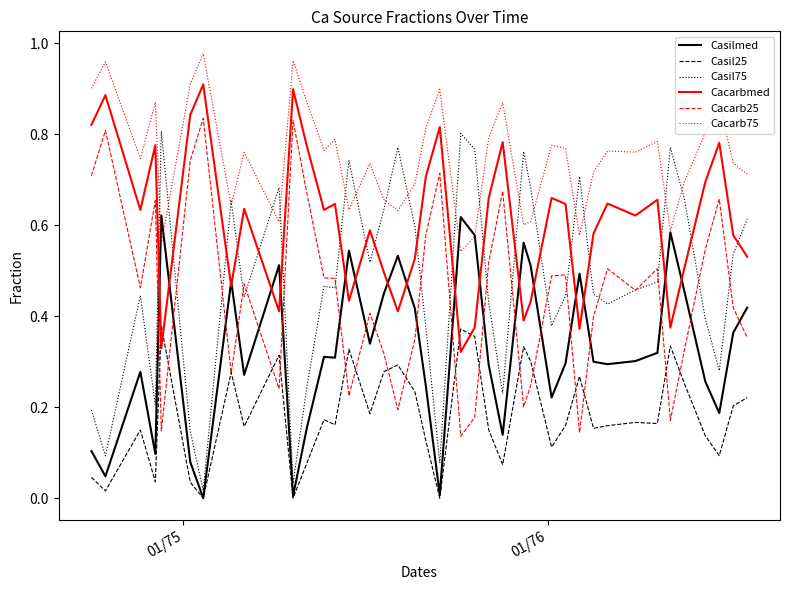

Which series has the largest total across all categories?

Cacarb75